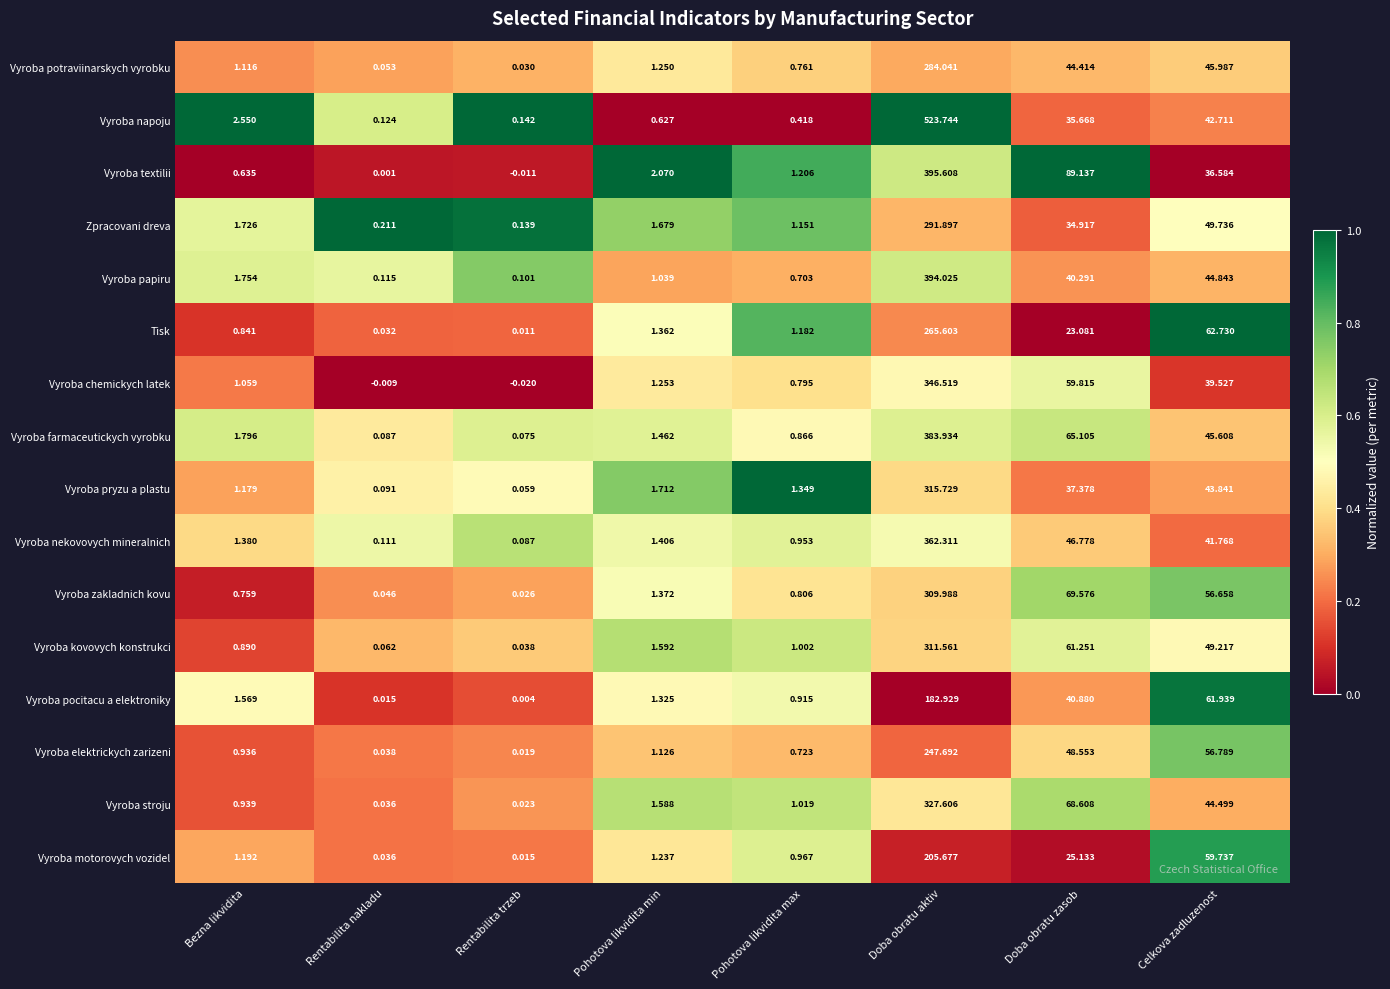

Which series has the largest total across all categories?

Vyroba napoju